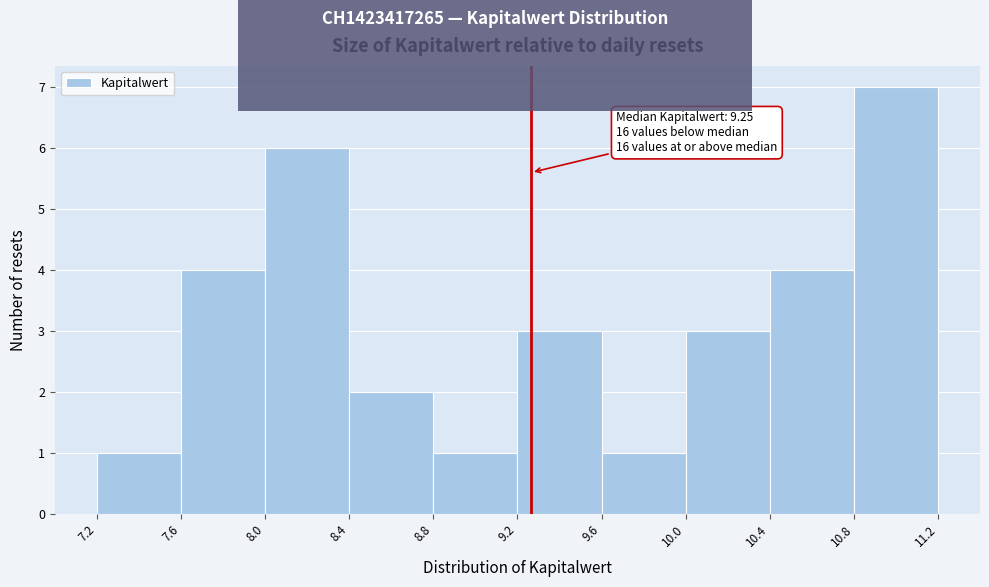

Which range on the x-axis has the tallest bar?

10.8 to 11.2